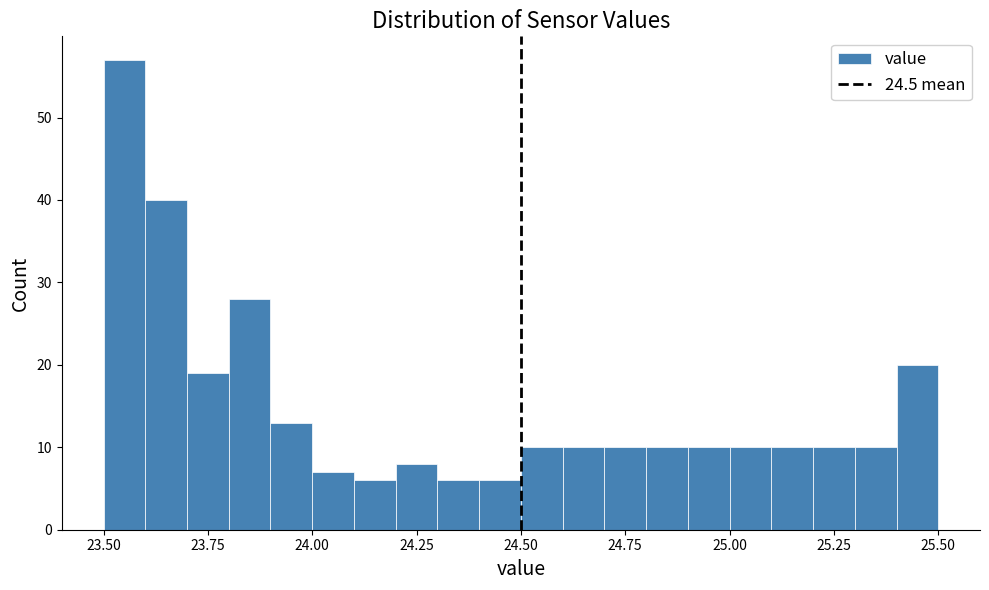

Read against the x-axis, roughly where is the centre of the tallest bar?

23.55